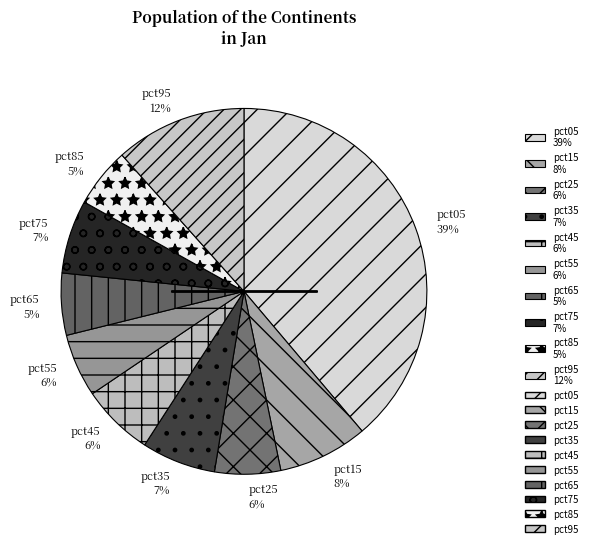

To the nearest percent, what is the average slice percentage?

10%